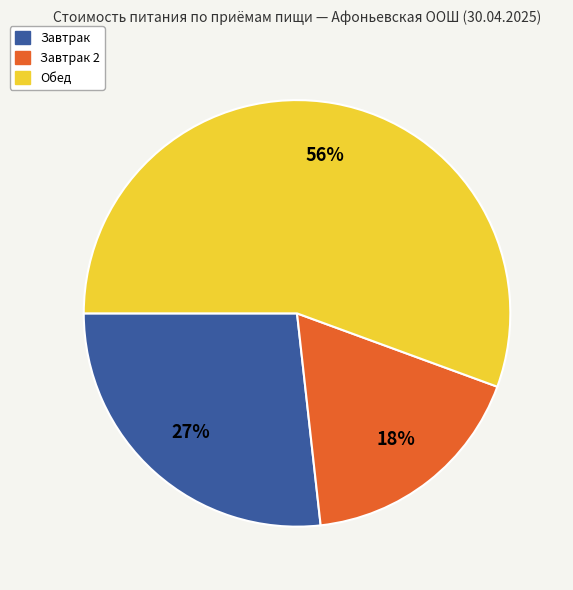

How many segments does this pie chart have?

3